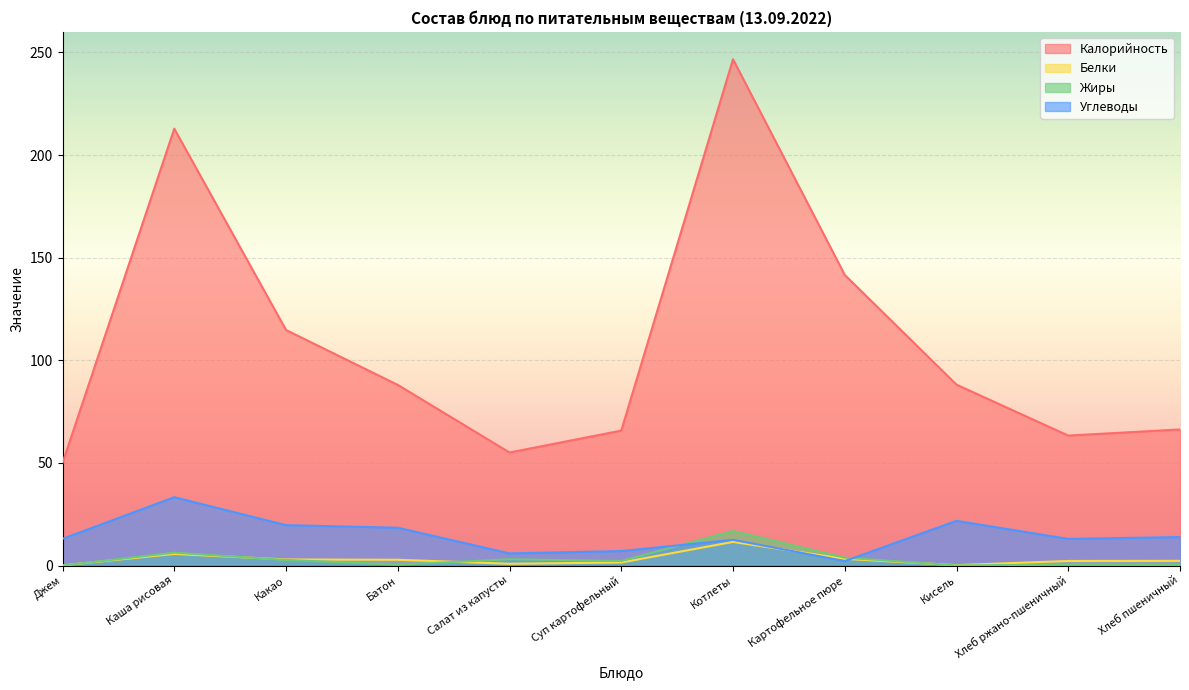

True or false: Углеводы has more than 2 interior local peaks.

True